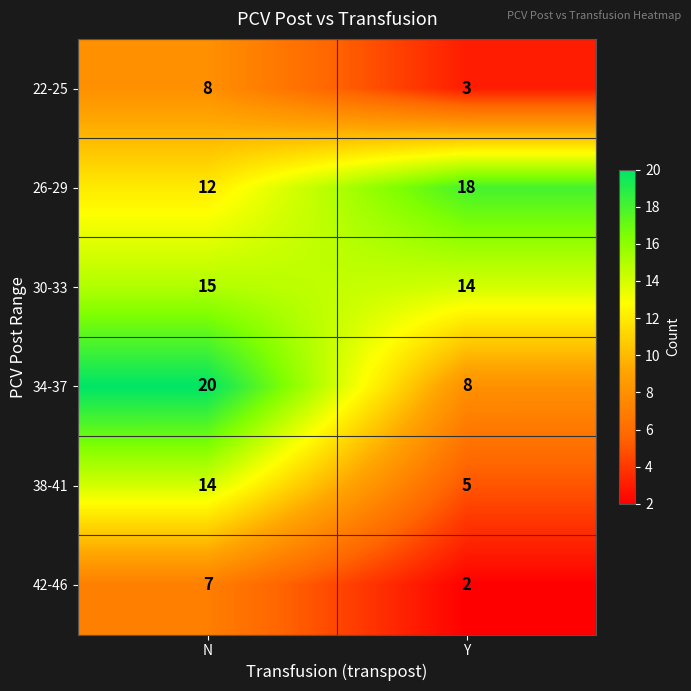

Reading right to left, transcribe all the data shown in this chart.

22-25: Y=3	N=8
26-29: Y=18	N=12
30-33: Y=14	N=15
34-37: Y=8	N=20
38-41: Y=5	N=14
42-46: Y=2	N=7